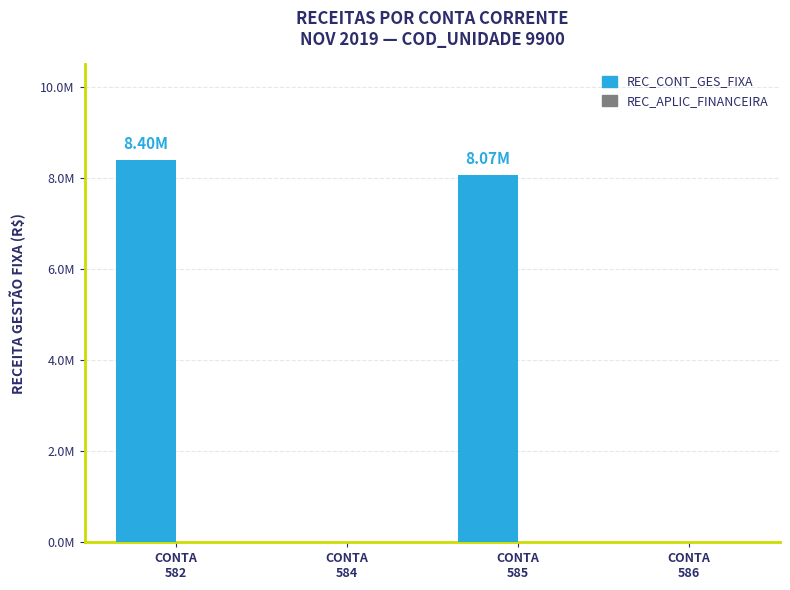

Reading right to left, extract all data points from this chart.

REC_CONT_GES_FIXA: CONTA
586=0.0	CONTA
585=8070182.8	CONTA
584=0.0	CONTA
582=8400806.1
REC_APLIC_FINANCEIRA: CONTA
586=0.0	CONTA
585=0.0	CONTA
584=0.0	CONTA
582=0.0